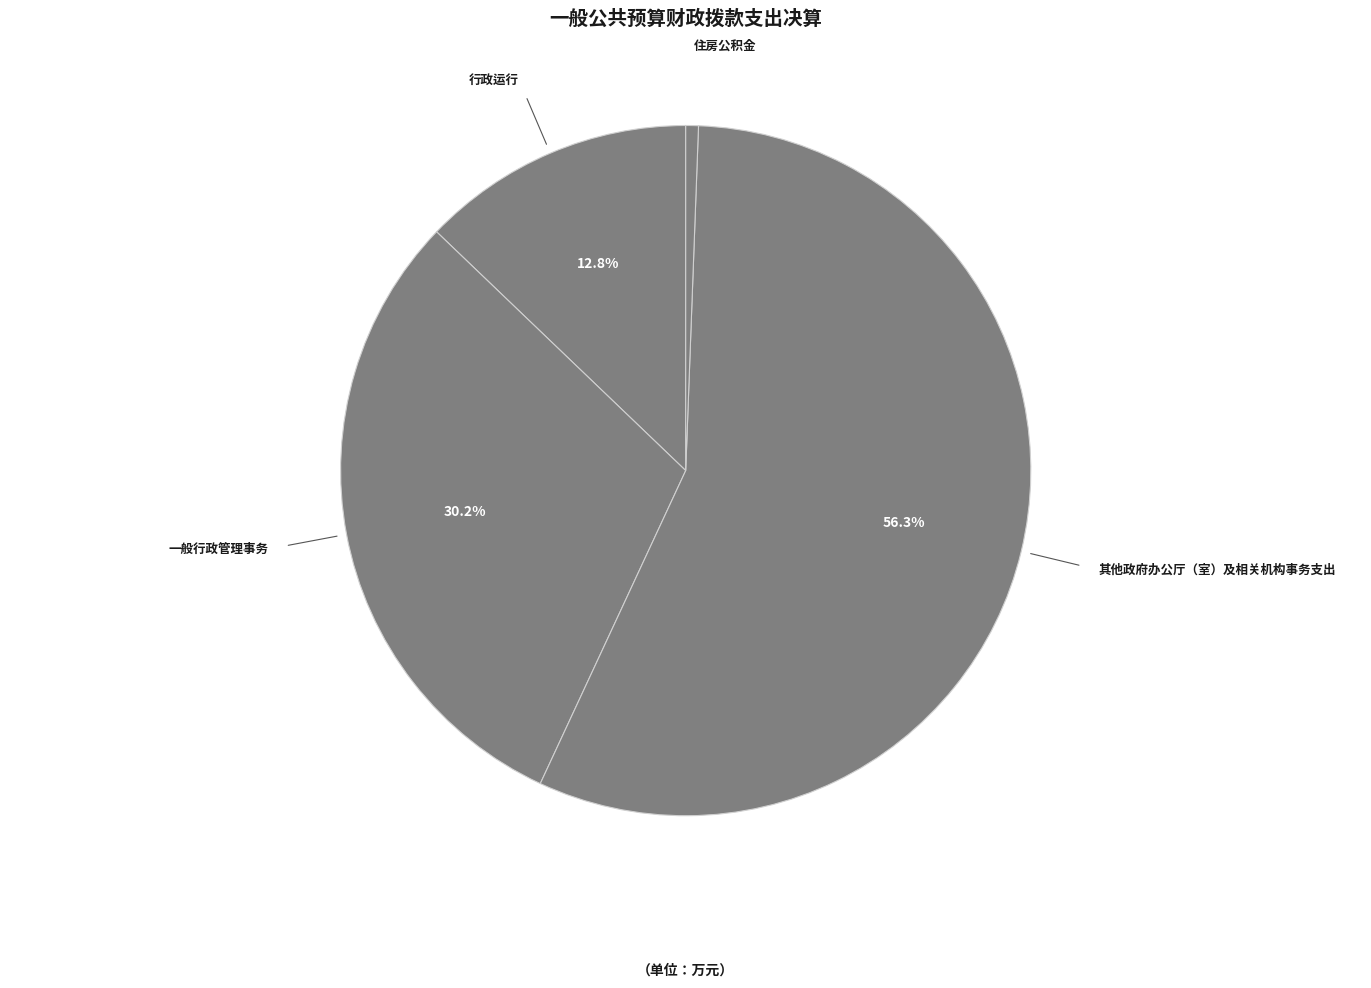

How many segments does this pie chart have?

4